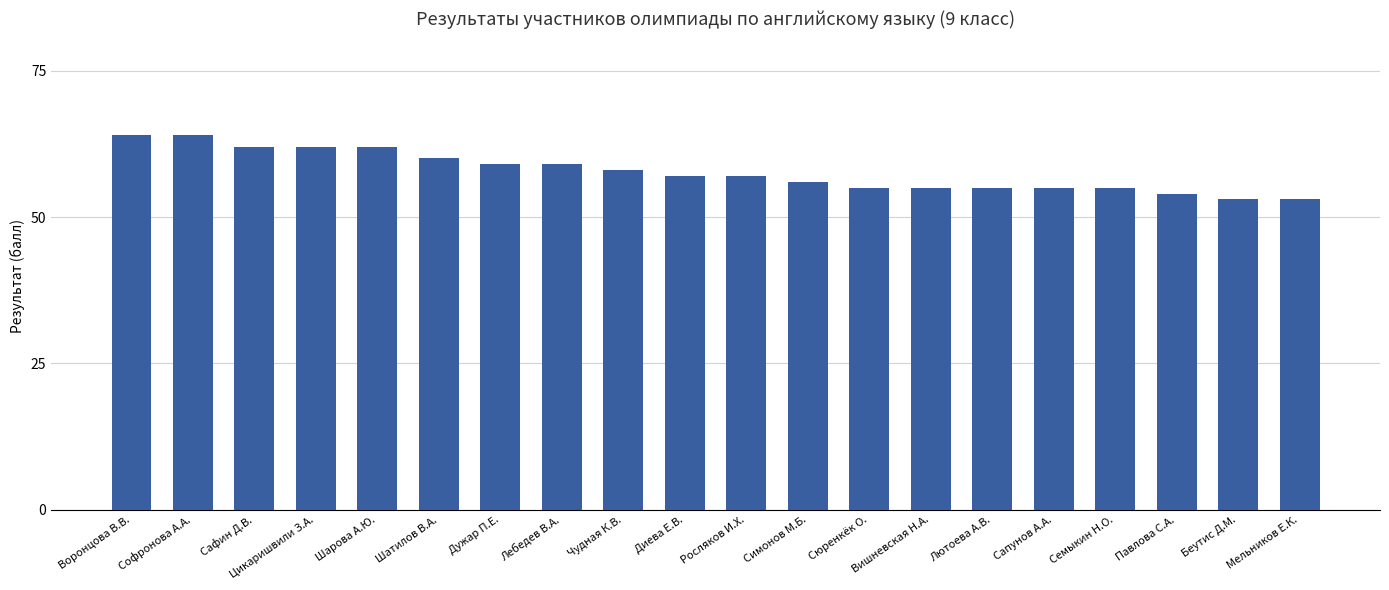

Where does the data first go above 57?

Воронцова В.В.